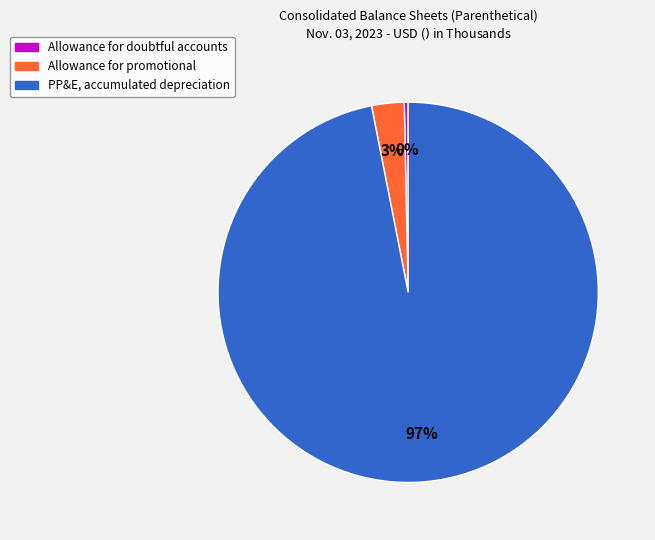

The PP&E, accumulated depreciation slice represents 97% of the pie. True or false?

True